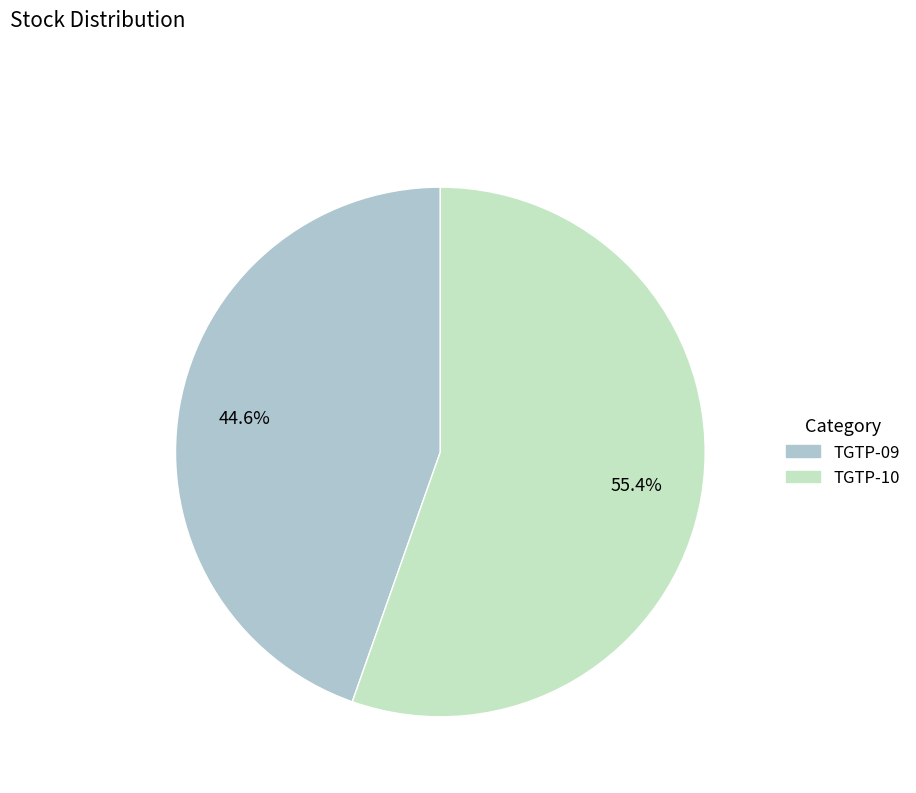

The TGTP-10 slice represents 63% of the pie. True or false?

False